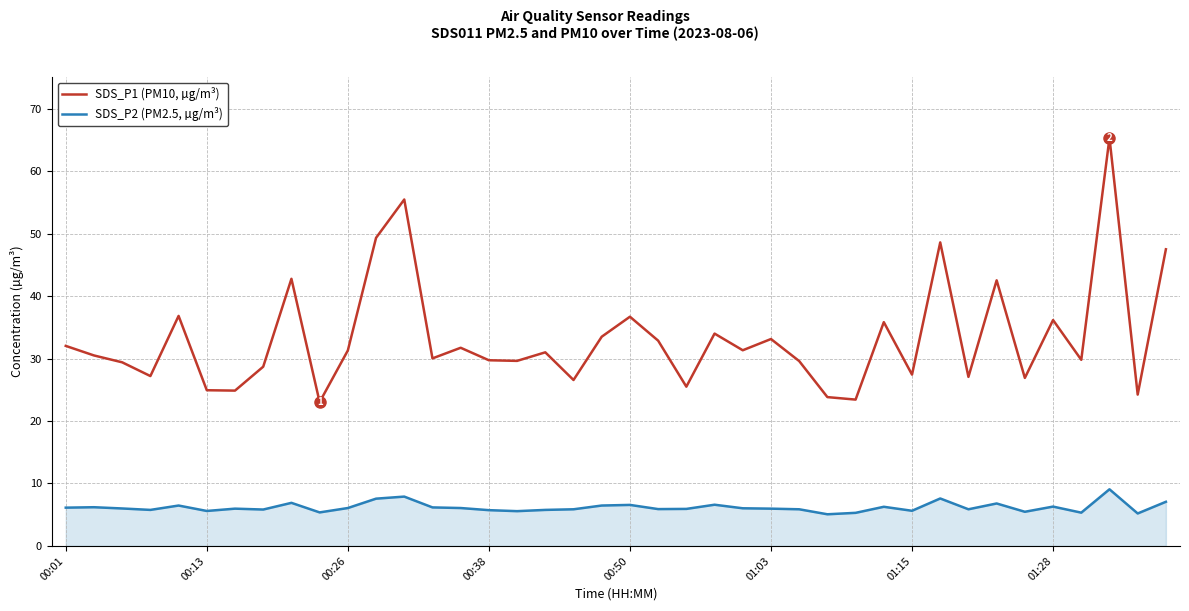

True or false: SDS_P2 (PM2.5, µg/m³) and SDS_P1 (PM10, µg/m³) intersect in this chart.

False